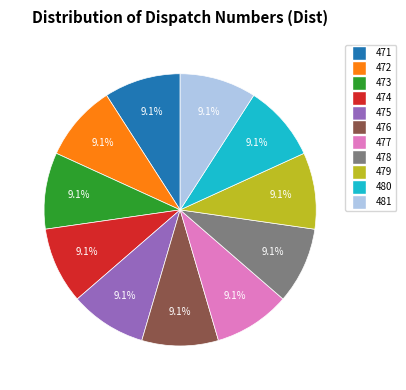

To the nearest percent, what is the combined percentage of 479 and 473?

18%